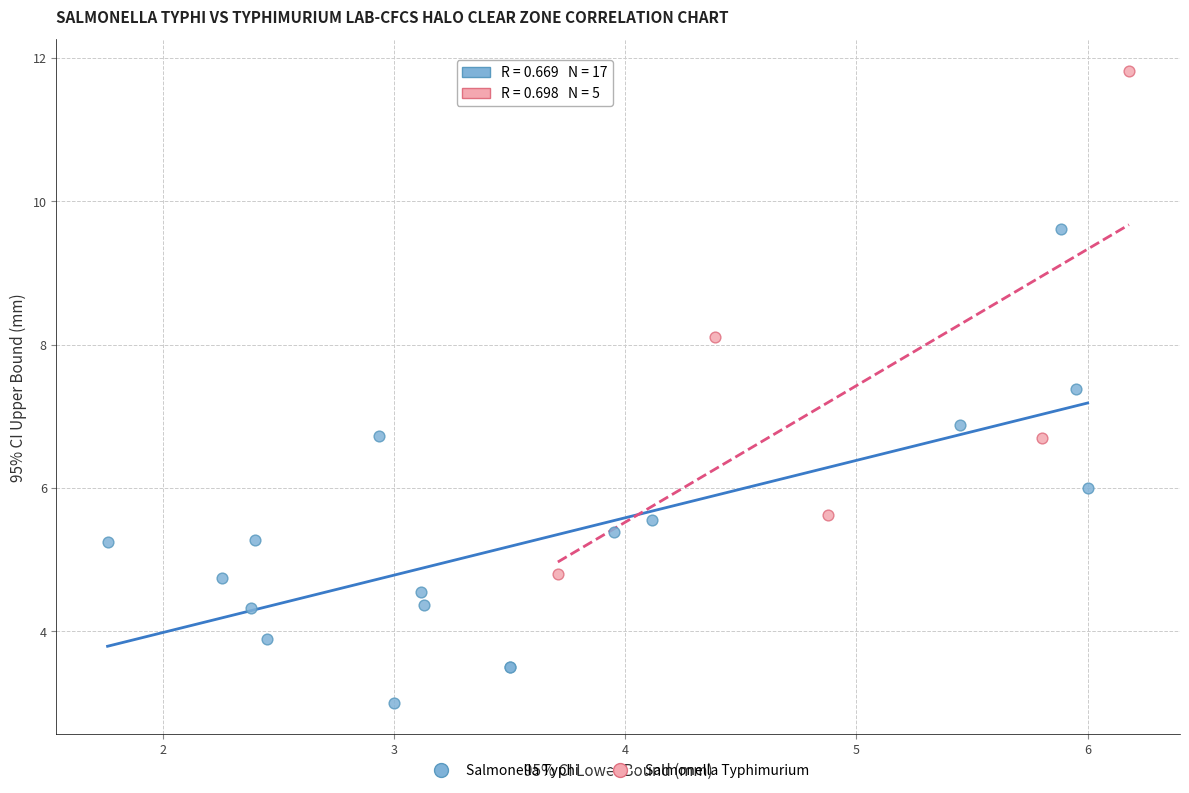

Which series reaches the maximum Y coordinate?

Salmonella Typhimurium